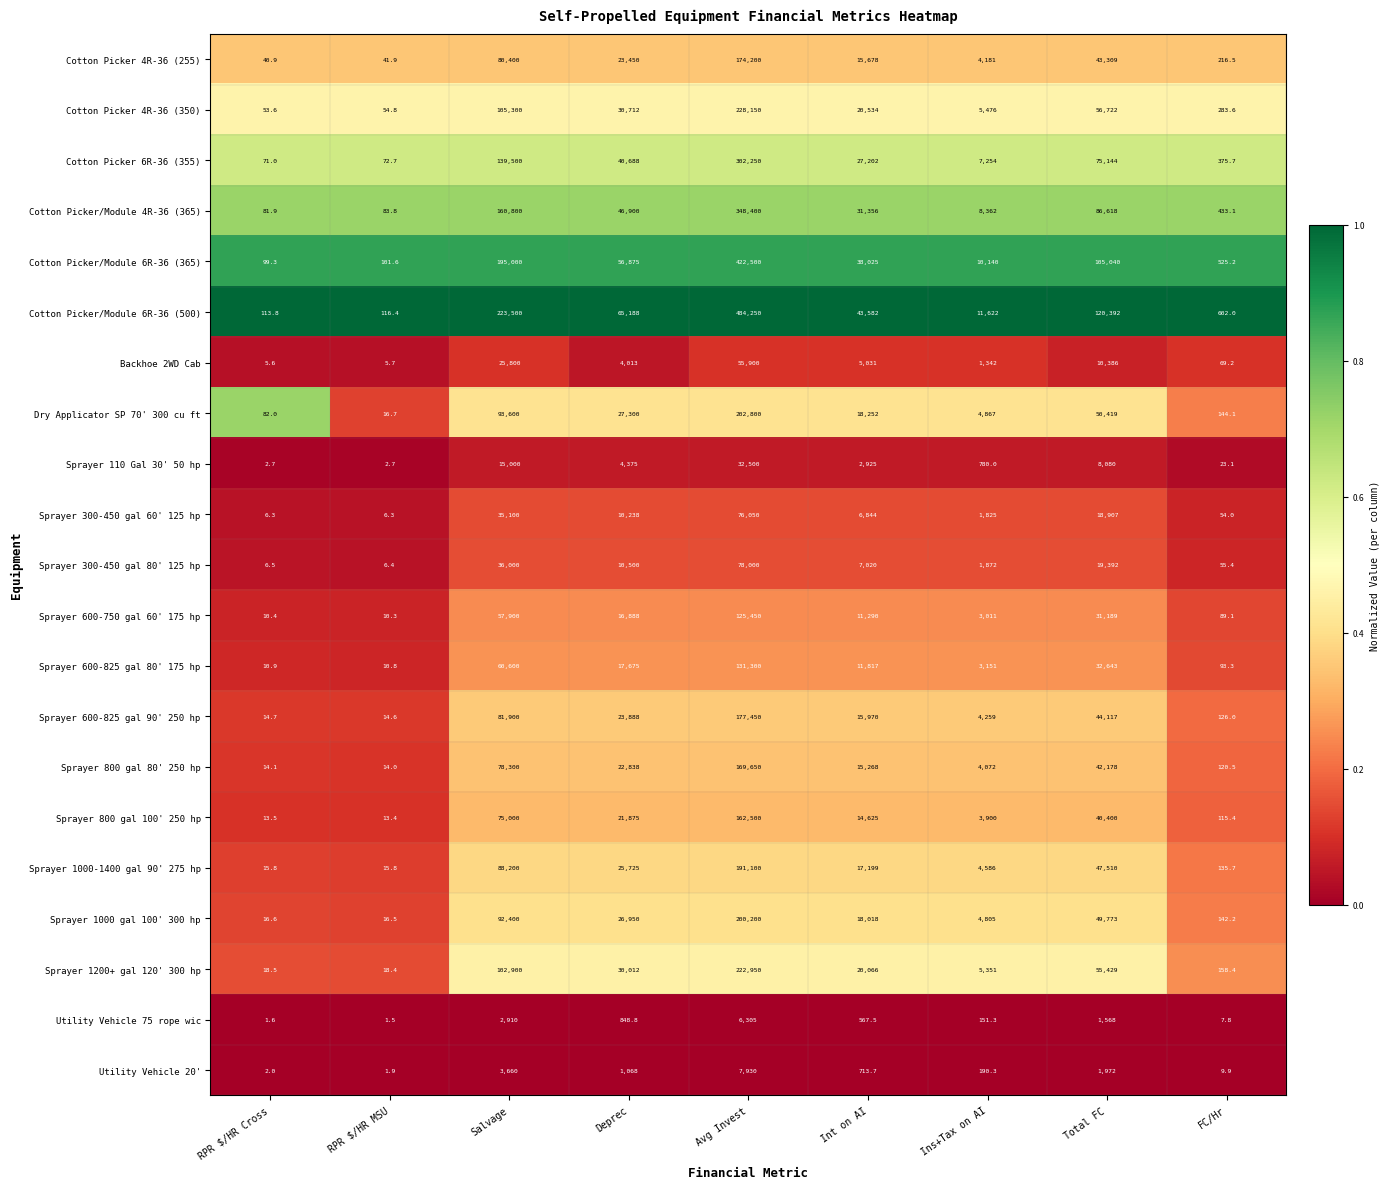

Which series has the largest total across all categories?

Cotton Picker/Module 6R-36 (500)